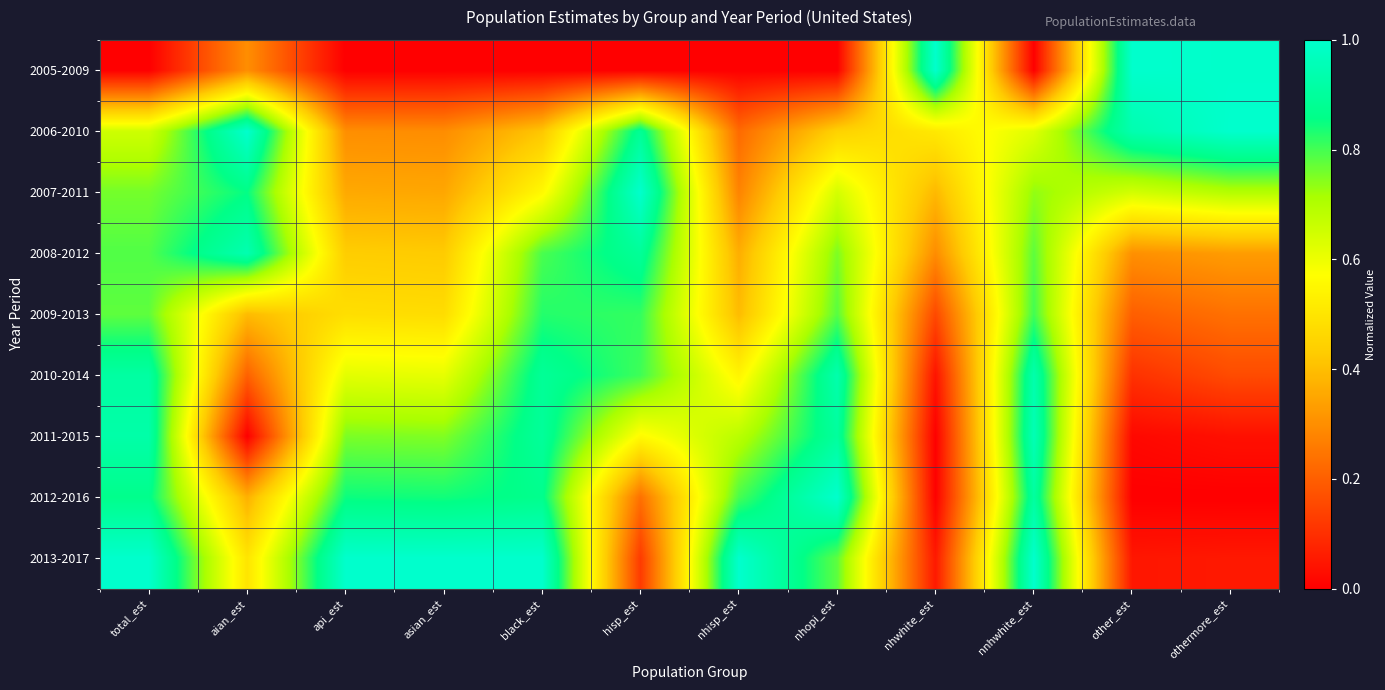

What is the spread (max minus min) of values at aian_est?

1.0